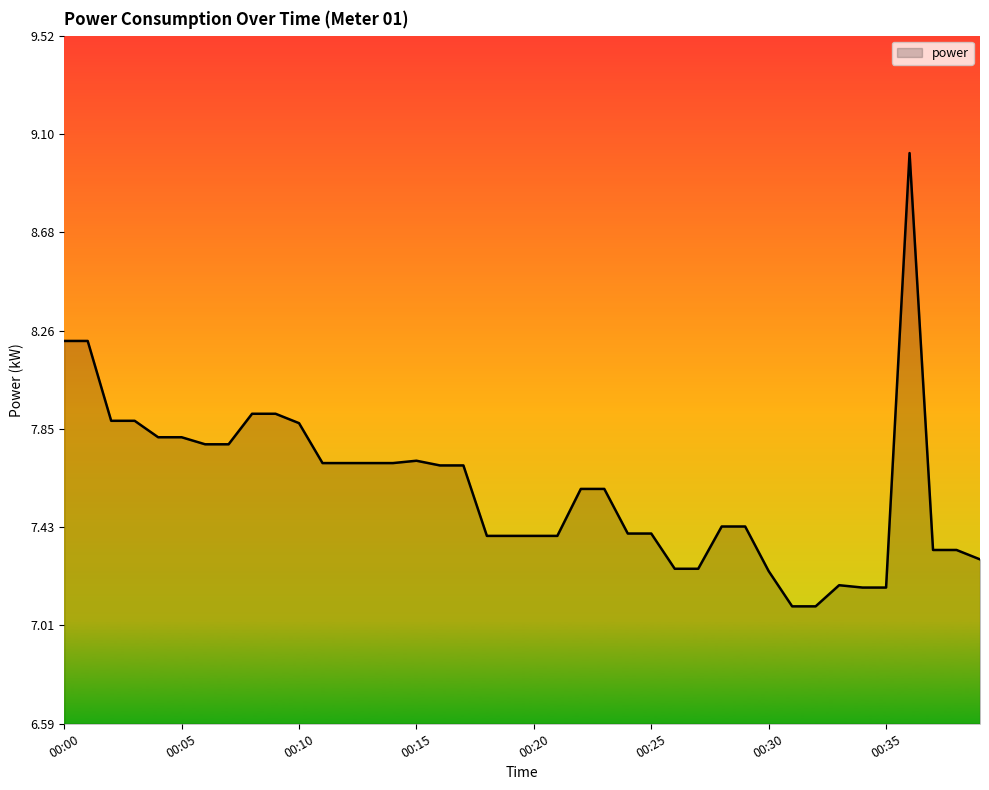

Does the chart display data point markers on the line(s)?

No